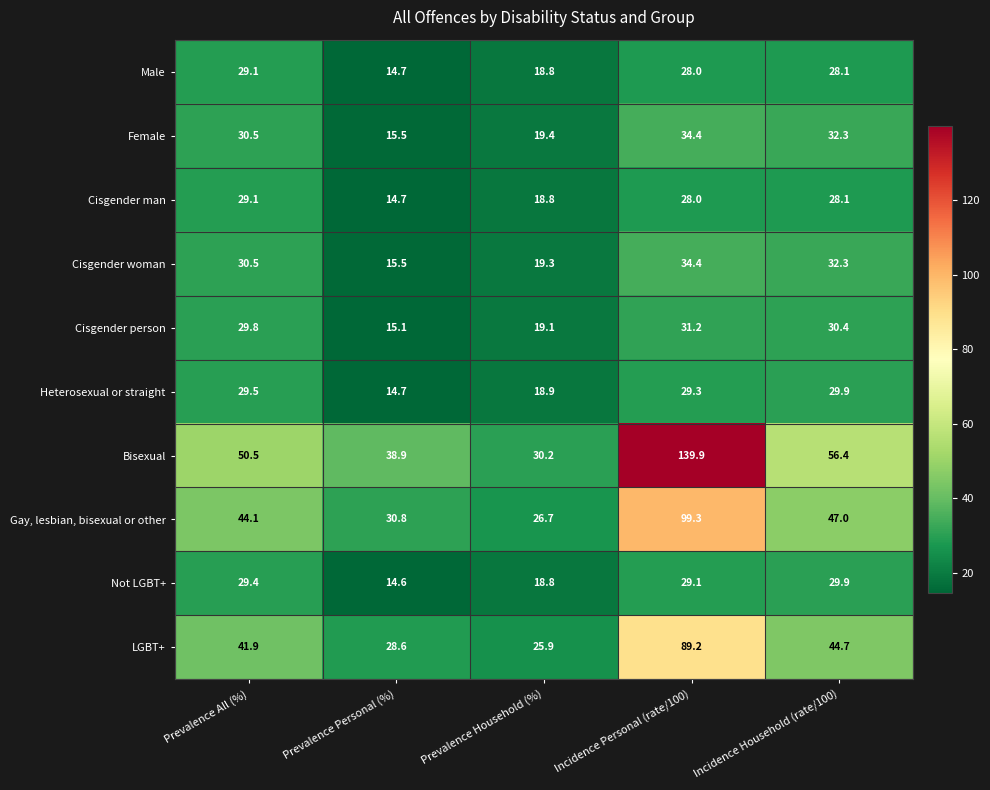

What is the spread (max minus min) of values at Prevalence All (%)?

21.4